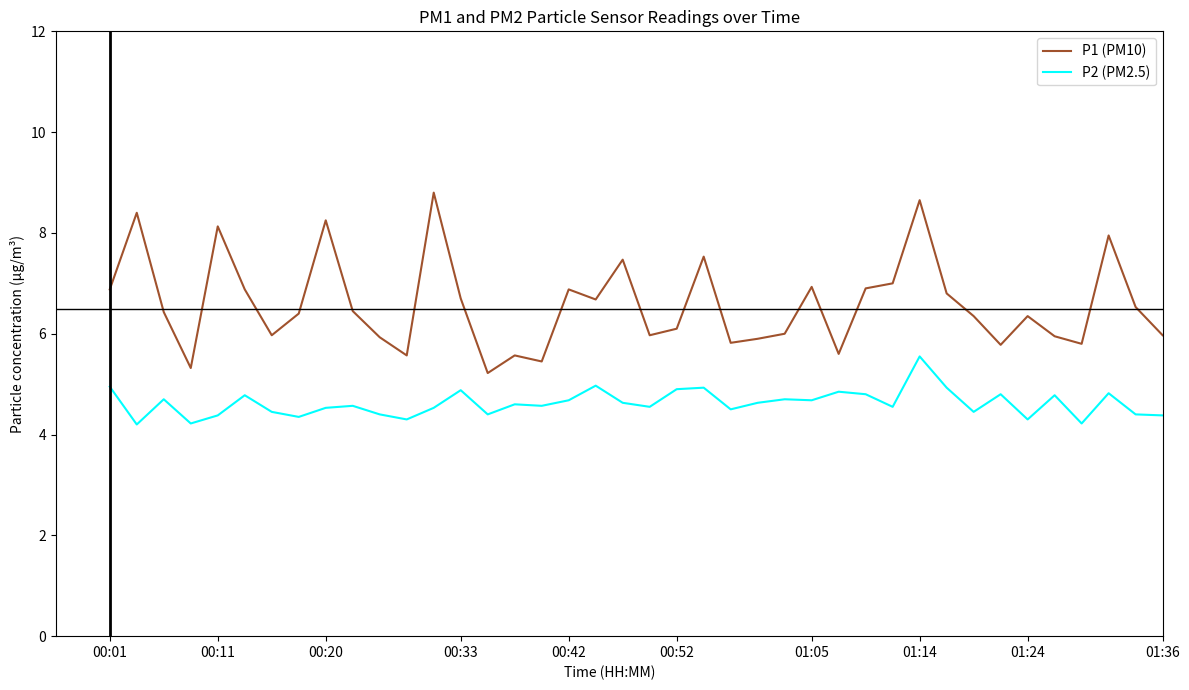

True or false: P2 (PM2.5) and P1 (PM10) cross at least once.

False